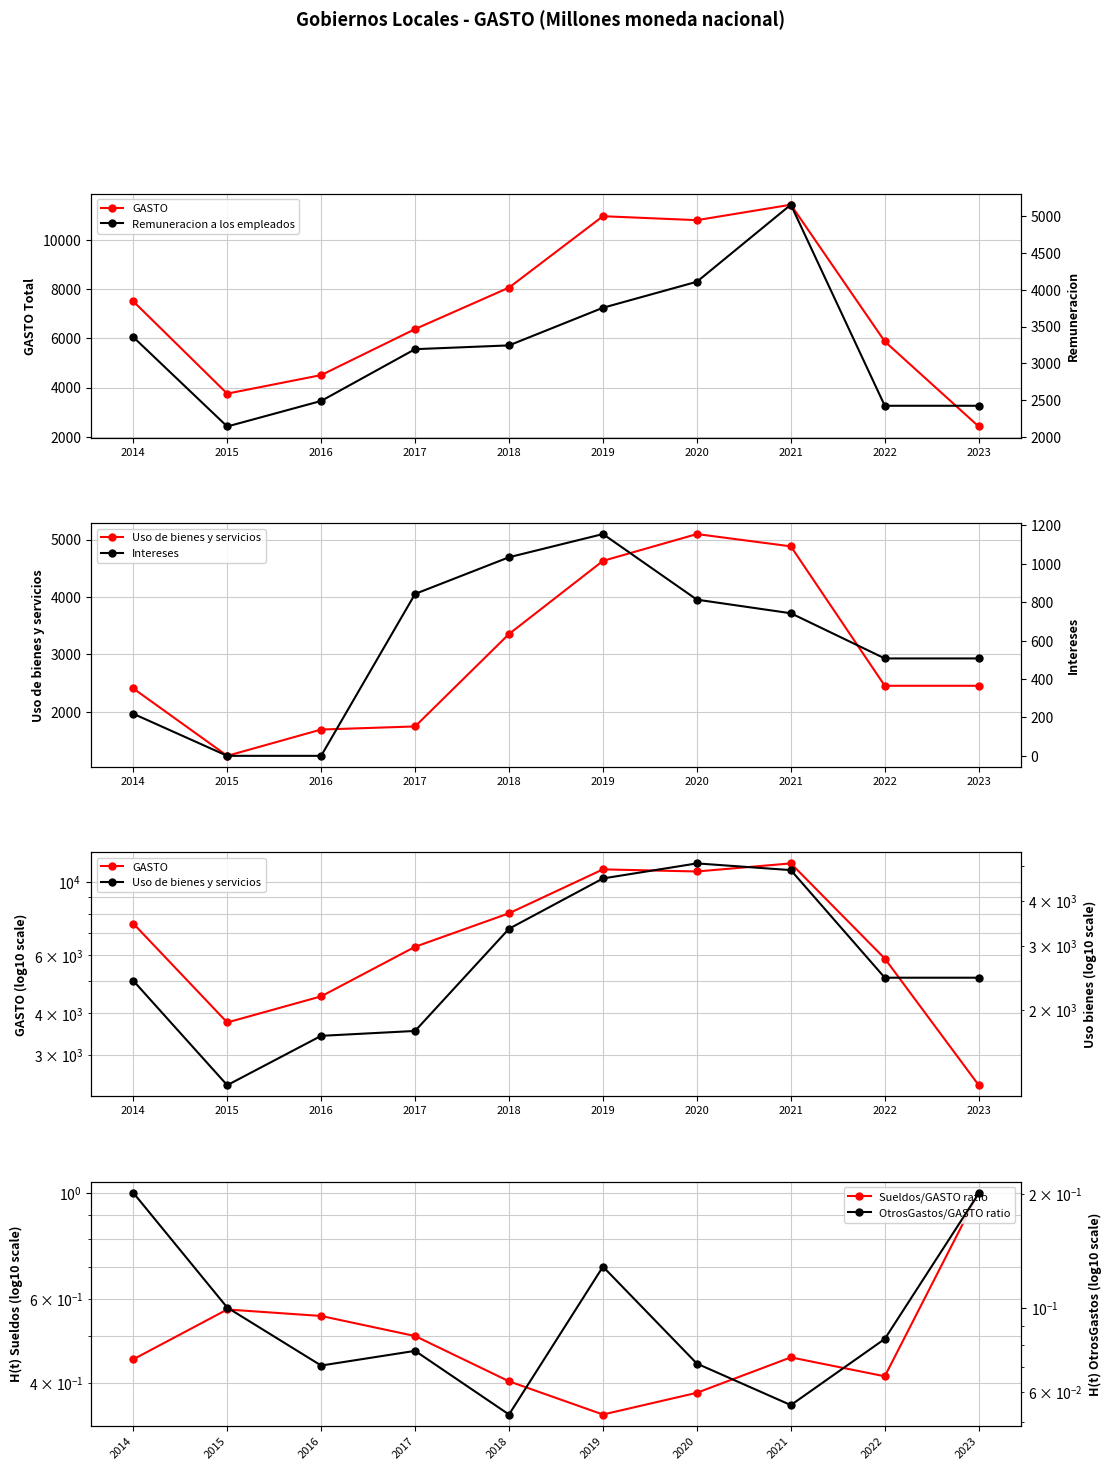

How many data points in Intereses are above 742?

5